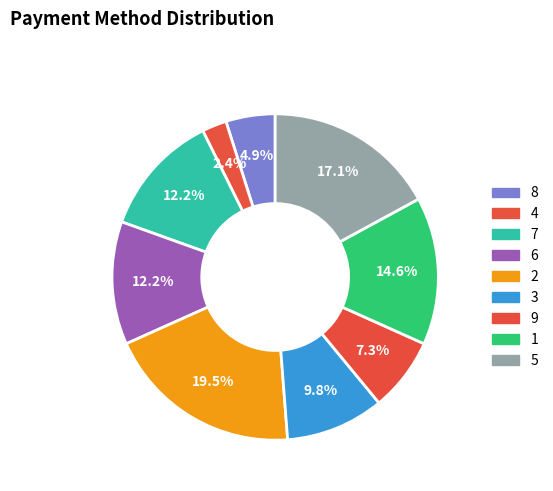

To the nearest percent, what portion does 3 represent?

10%